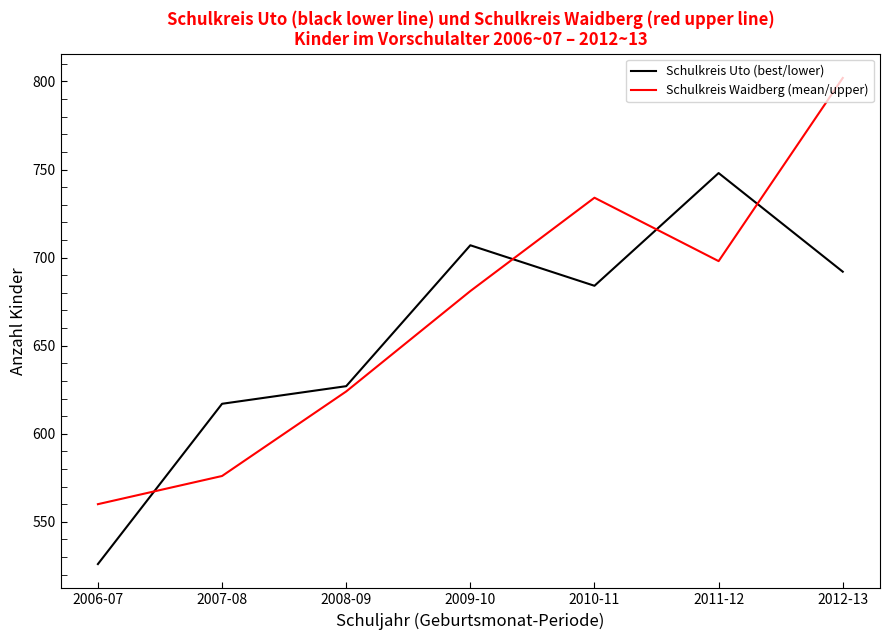

What are all the series names shown in the legend?

Schulkreis Uto (best/lower), Schulkreis Waidberg (mean/upper)